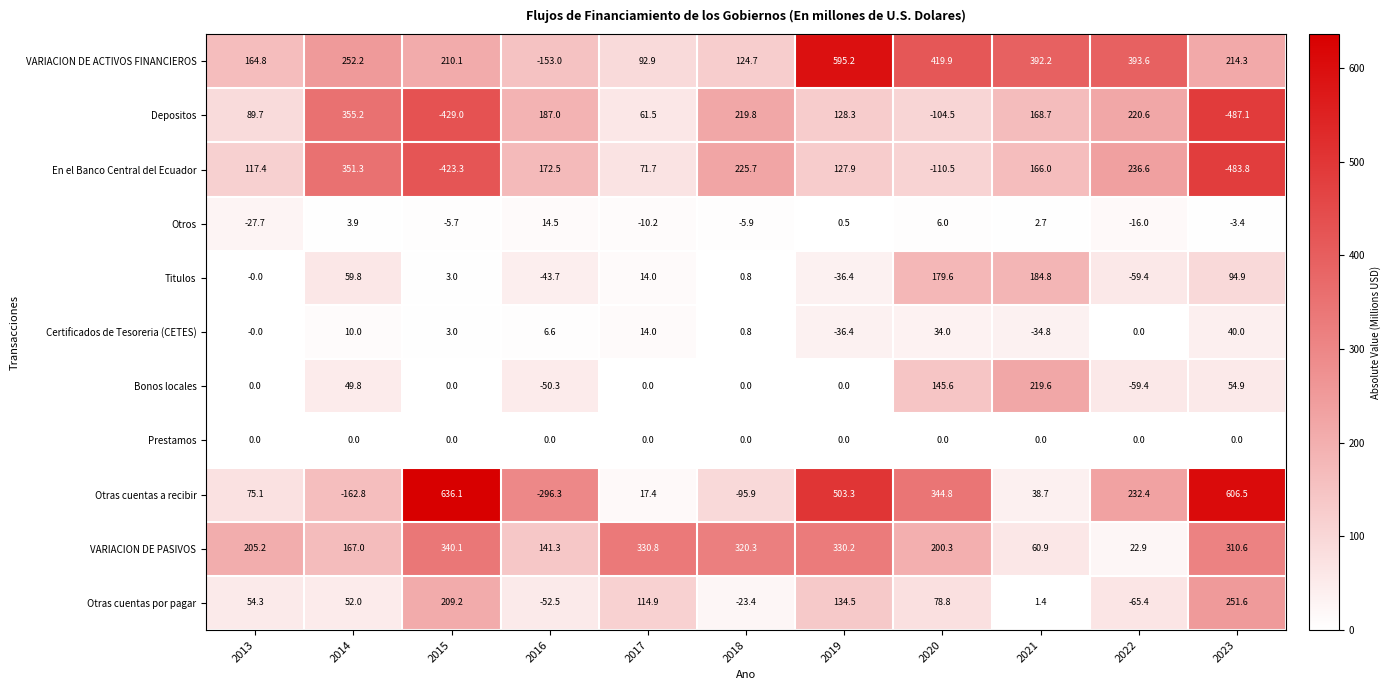

True or false: Titulos has a value of 94.9 at 2023.

True